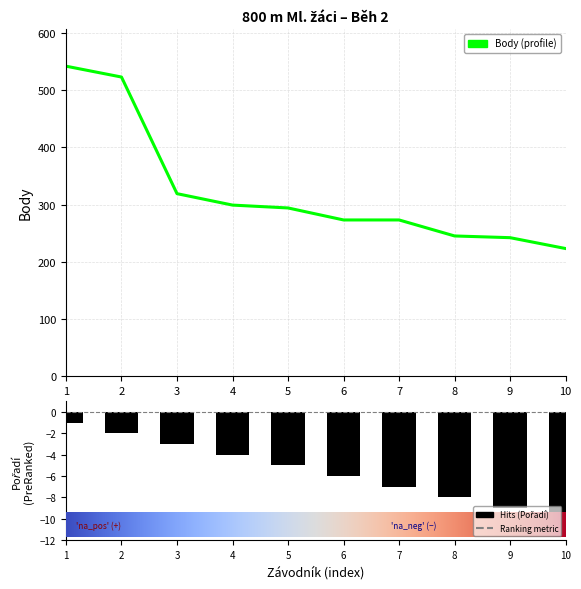

The value of Body at 1 is 542. True or false?

True